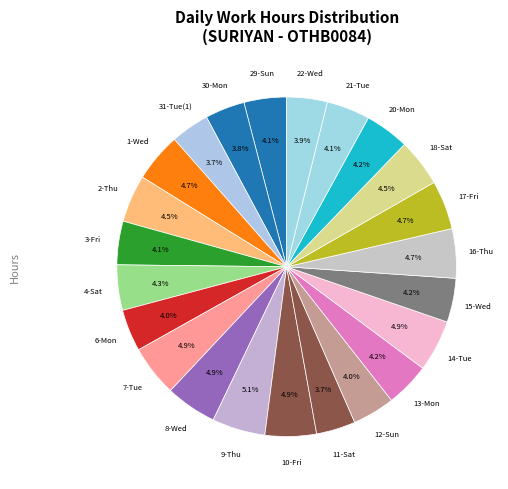

Approximately how many times larger is the value at 20-Mon compared to 2-Thu?

0.9